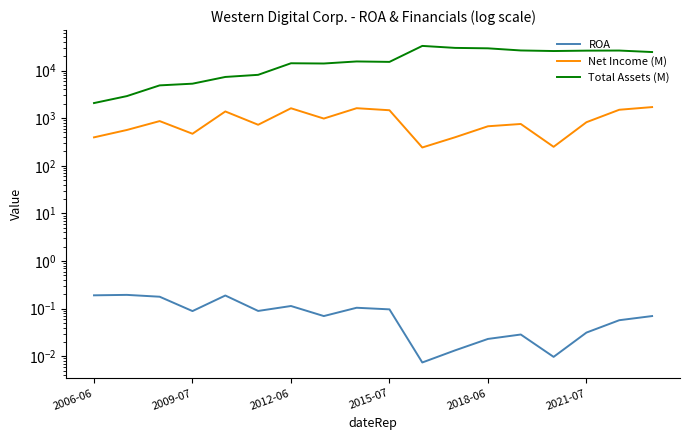

What is the difference between the highest and lowest values at 11?

29860.0